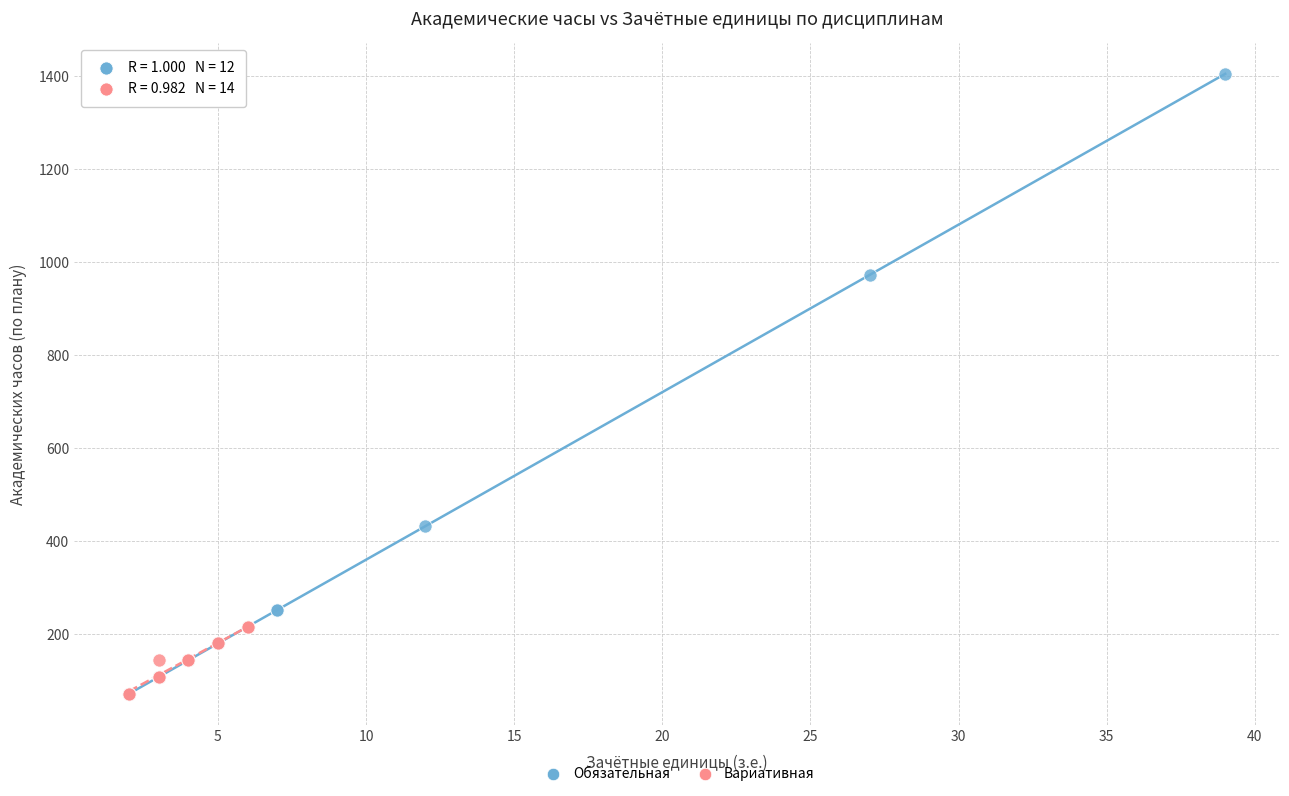

Which series reaches the maximum Y coordinate?

Обязательная